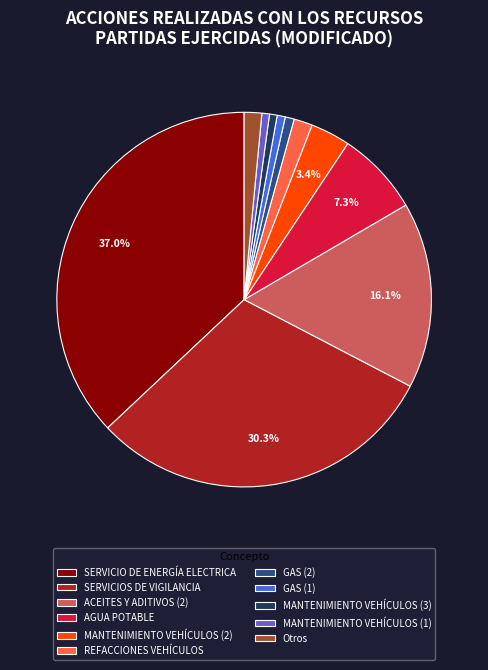

Approximately how many times larger is the value at ACEITES Y ADITIVOS (2) compared to AGUA POTABLE?

2.2